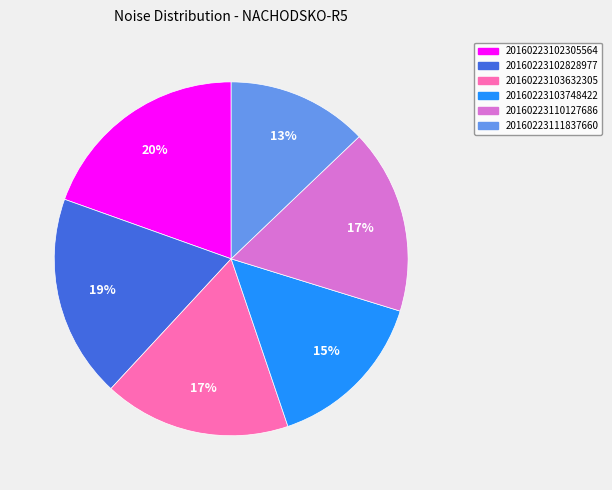

The 20160223102305564 slice represents 20% of the pie. True or false?

True